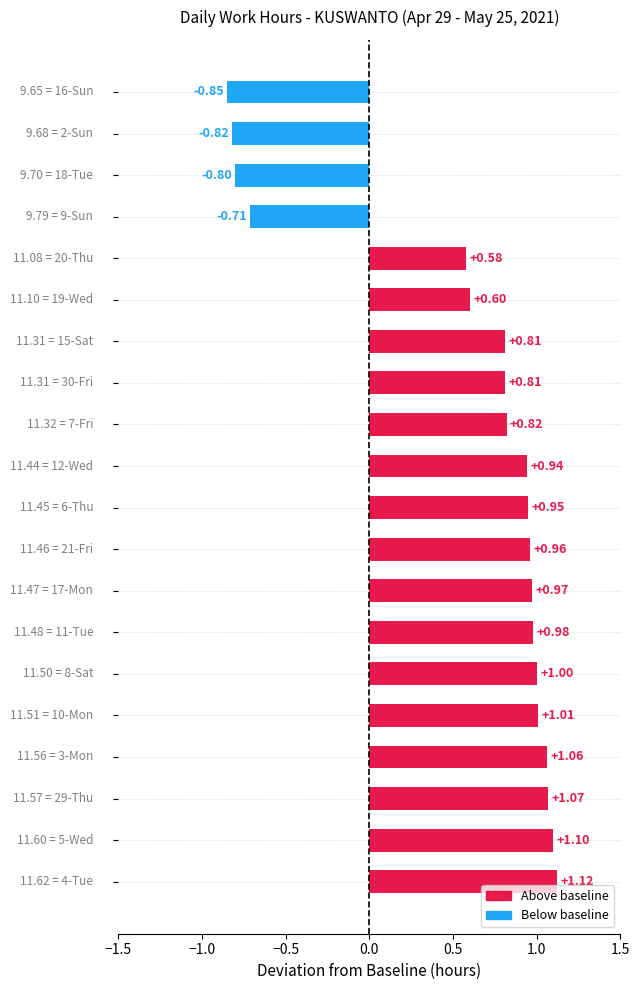

What is the average value?

0.6